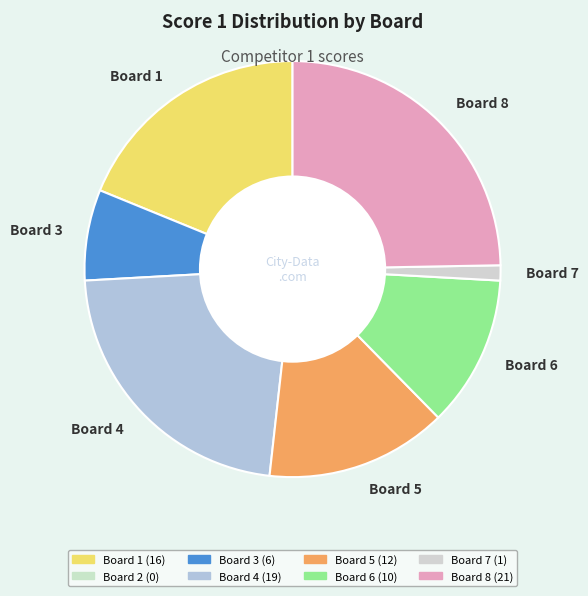

Approximately how many times larger is the value at Board 5 compared to Board 4?

0.6